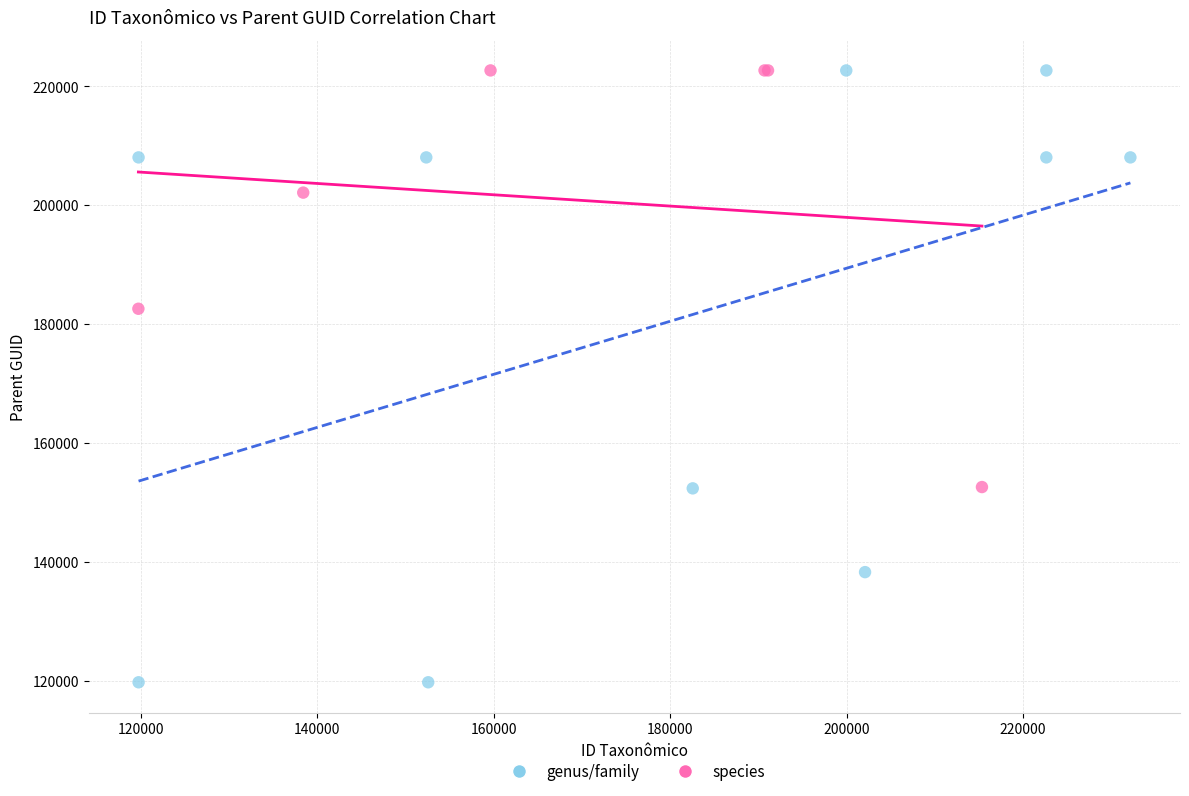

Which series contains the lowest Y value?

genus/family